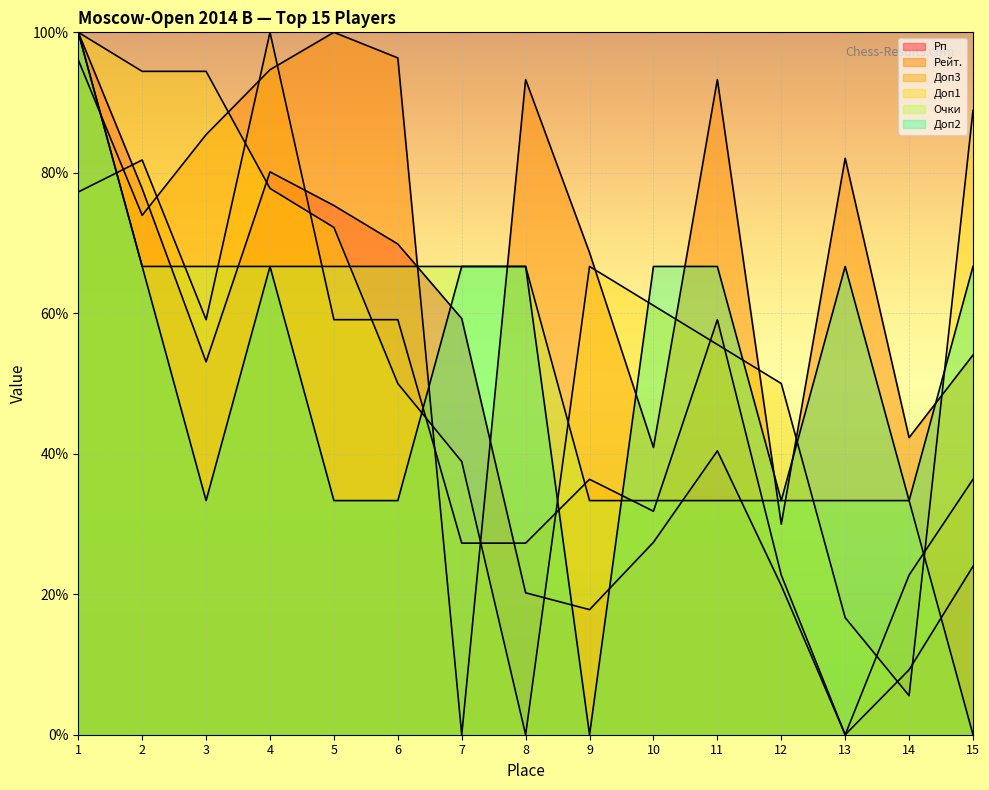

Where is Рп nearest to the value 50?

3